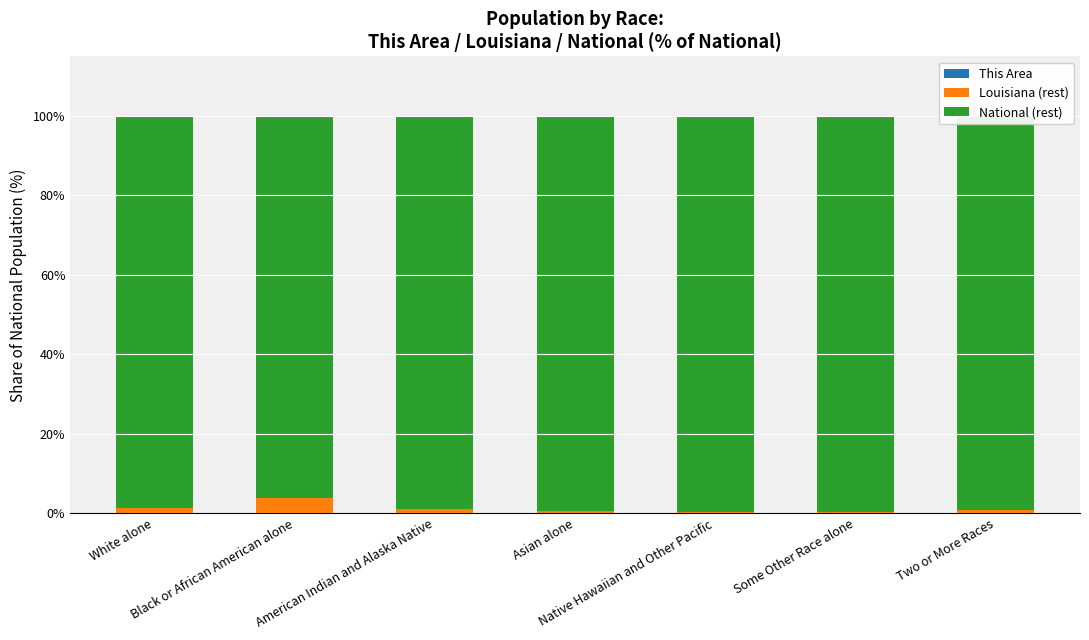

Are the bars horizontal?

No